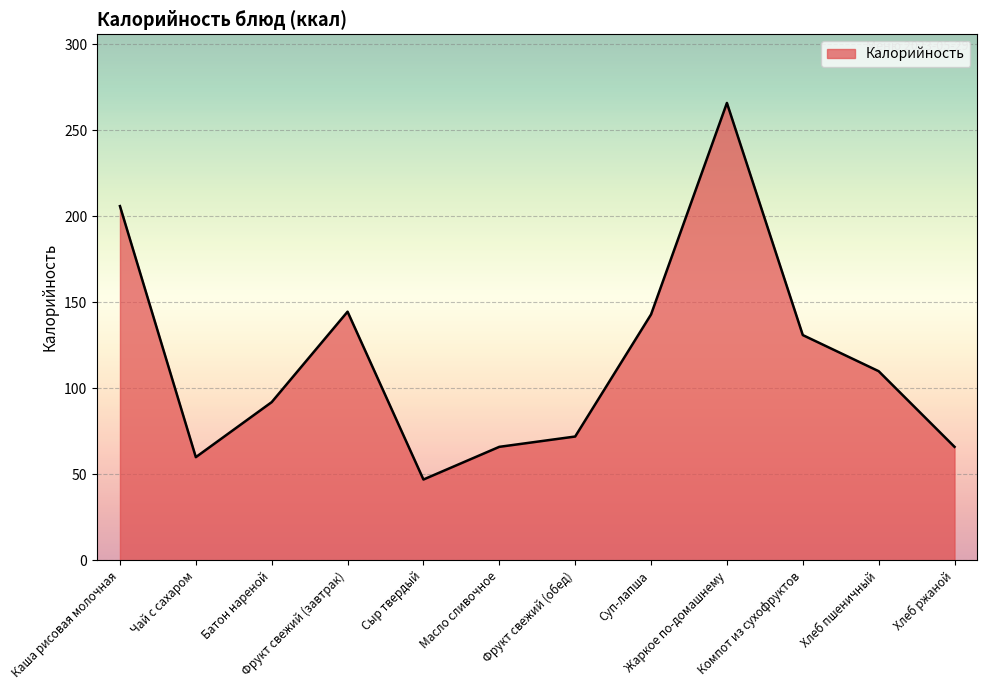

What is the difference between the values at Чай с сахаром and Батон нареной?

32.0